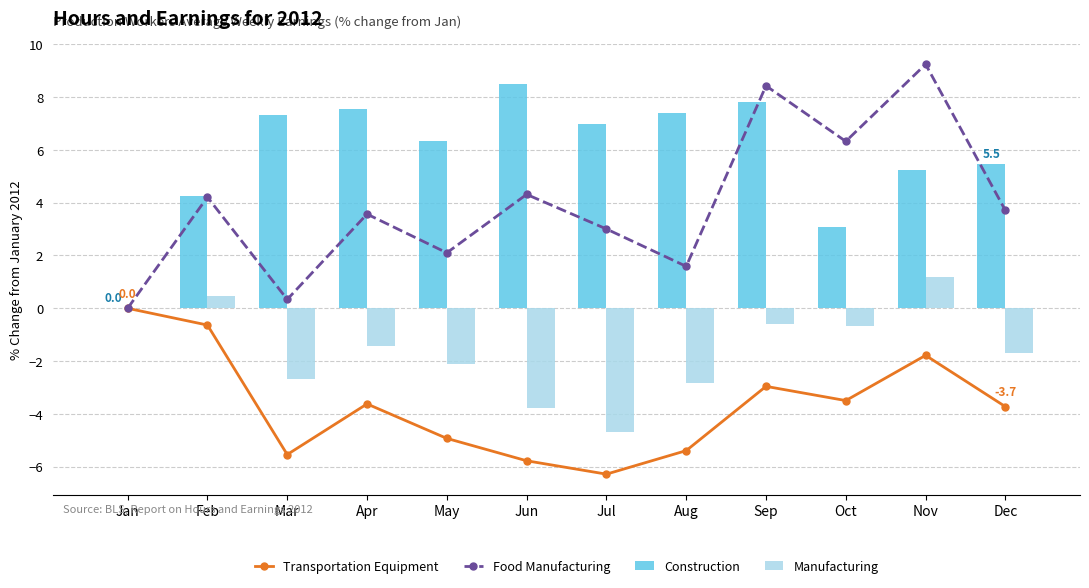

Which series changed the most between Feb and Dec?

Transportation Equipment